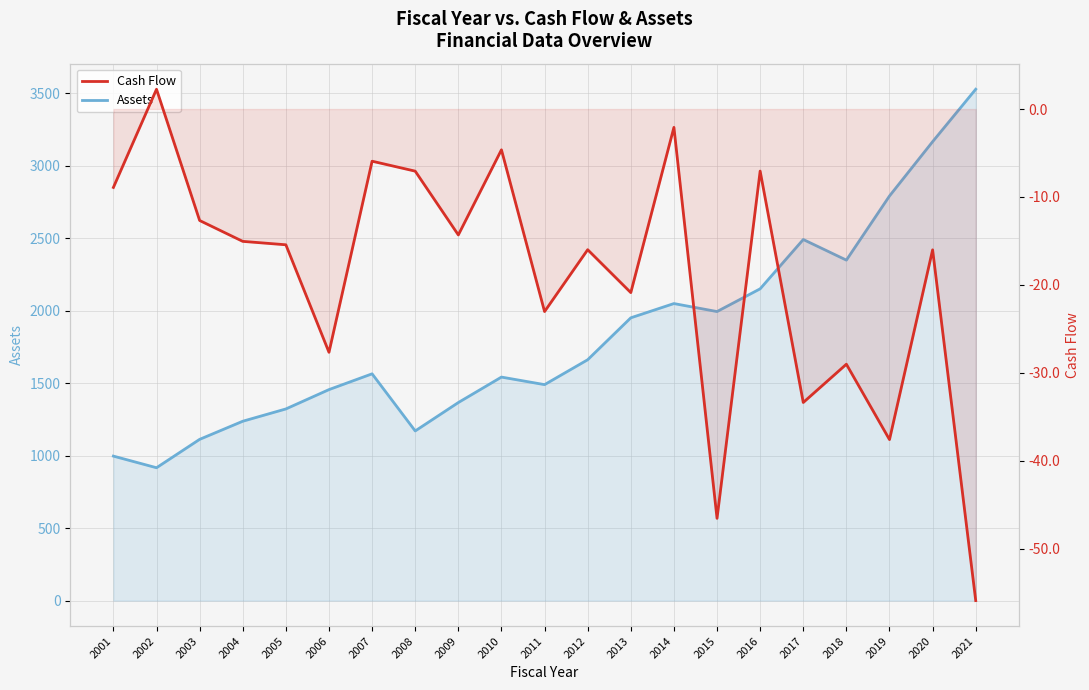

At which label is Cash Flow closest to -26?

2006